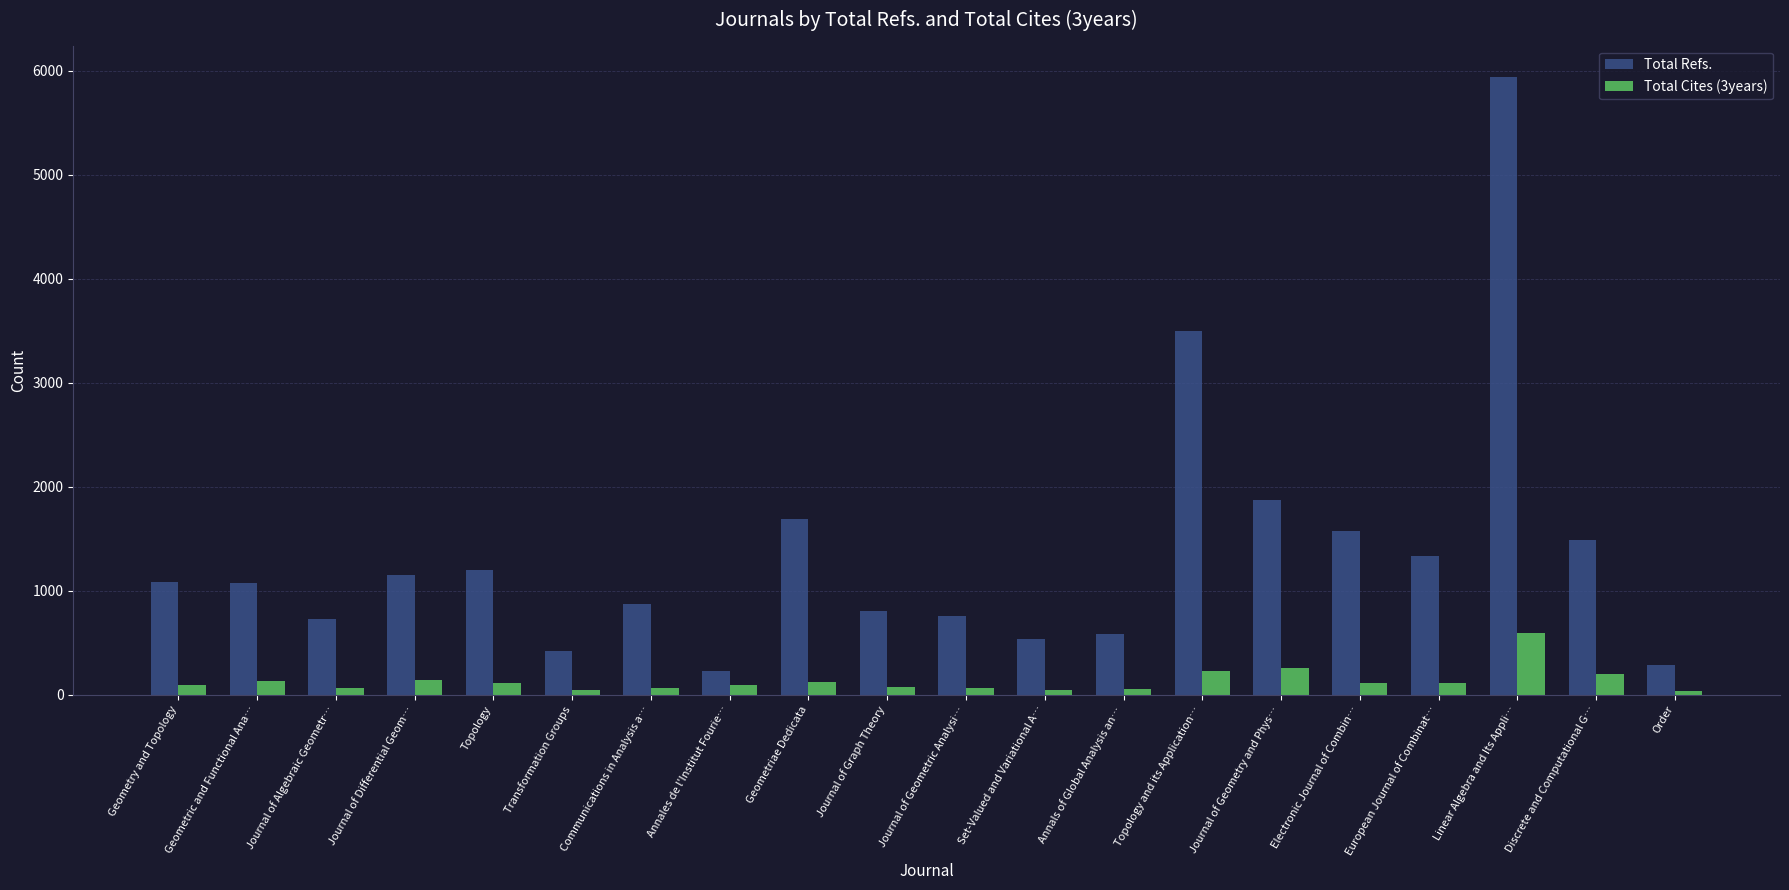

Between Journal of Differential Geom… and Transformation Groups, which series saw the biggest shift?

Total Refs.